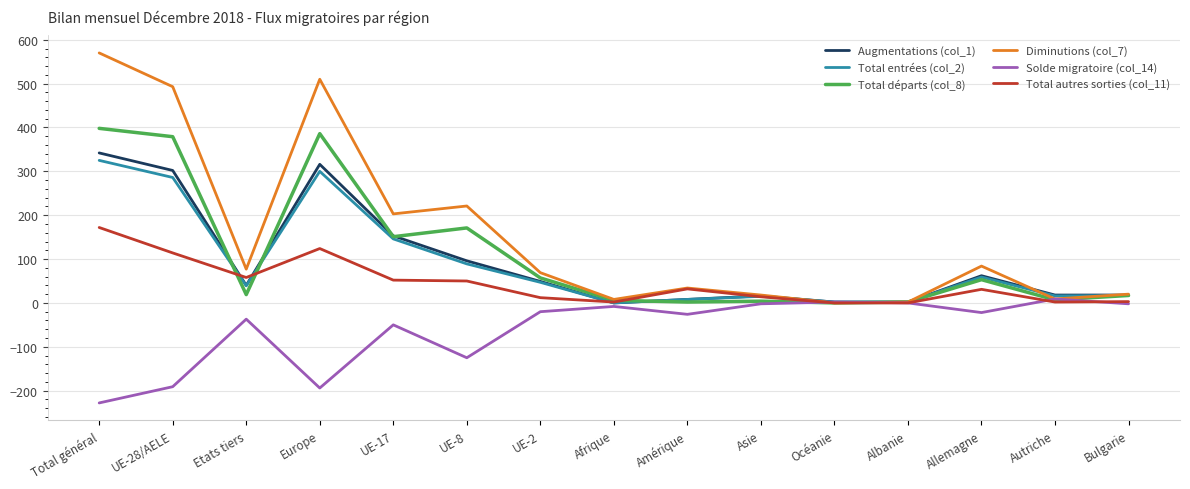

The Total autres sorties (col_11) series shows 172 at Total général. True or false?

True